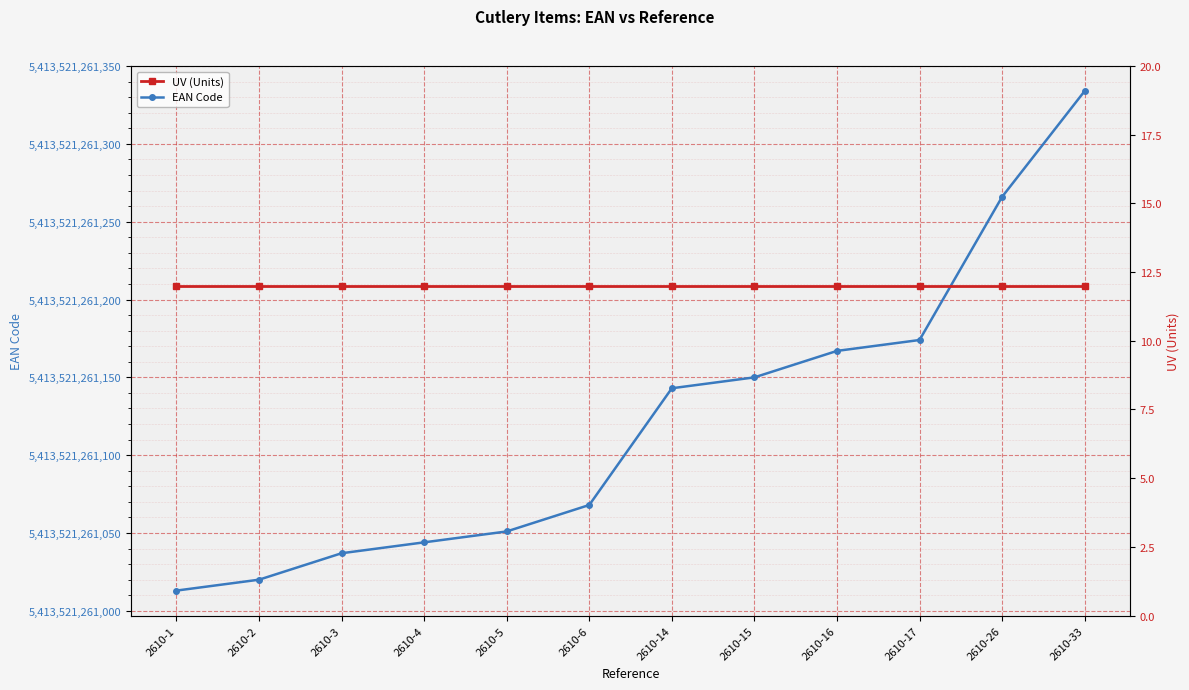

True or false: UV (Units) and EAN Code cross at least once.

False